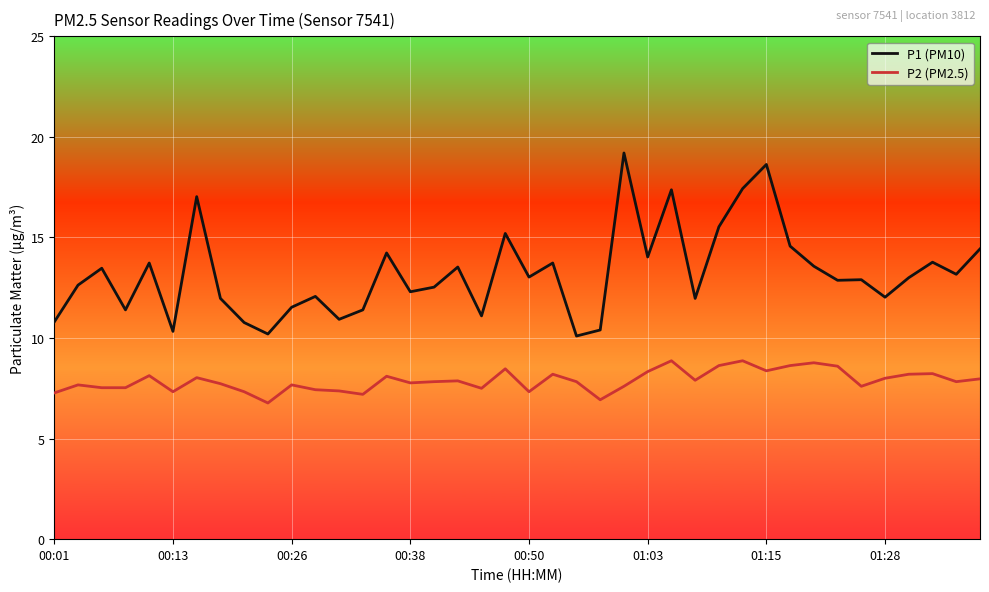

Which series has the widest spread of values?

P1 (PM10)